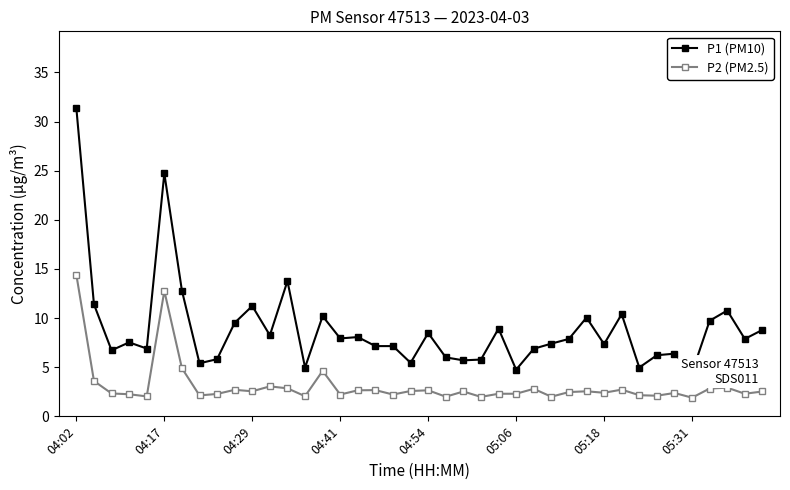

At which label does P1 (PM10) first exceed 7?

04:02